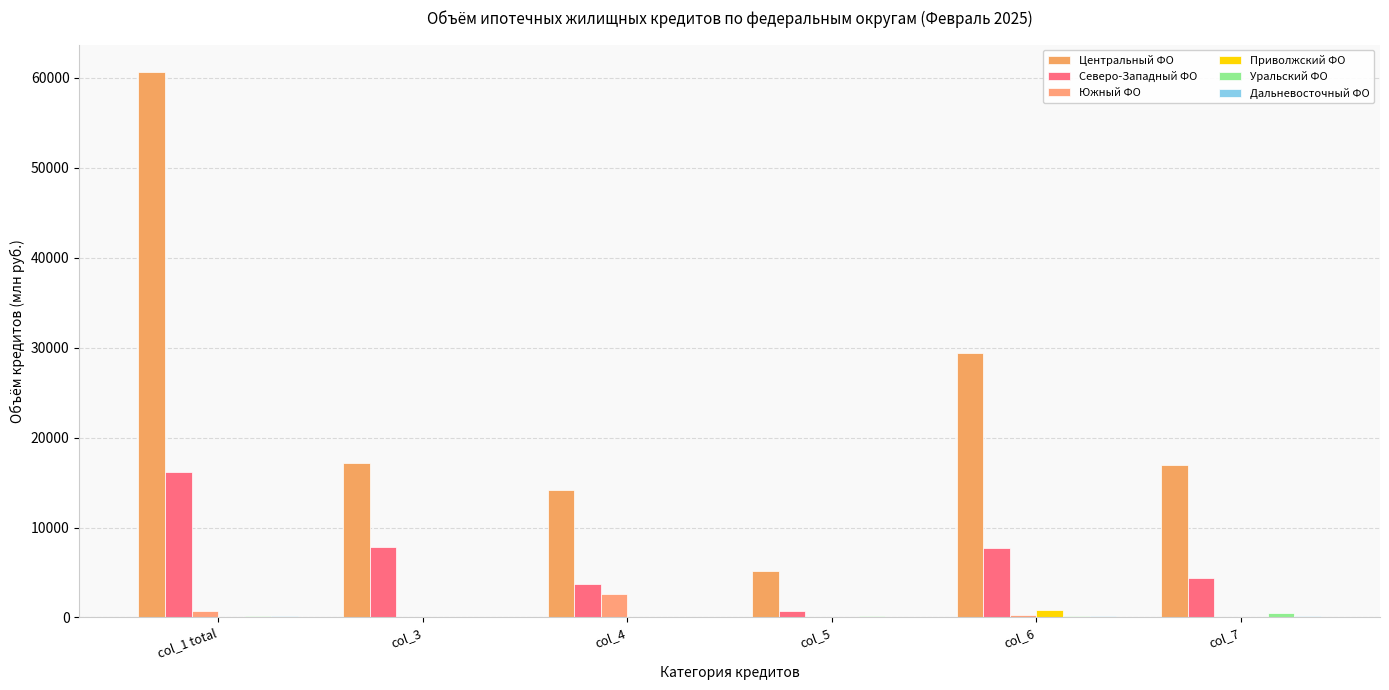

What is the sum of all Северо-Западный ФО values?

40511